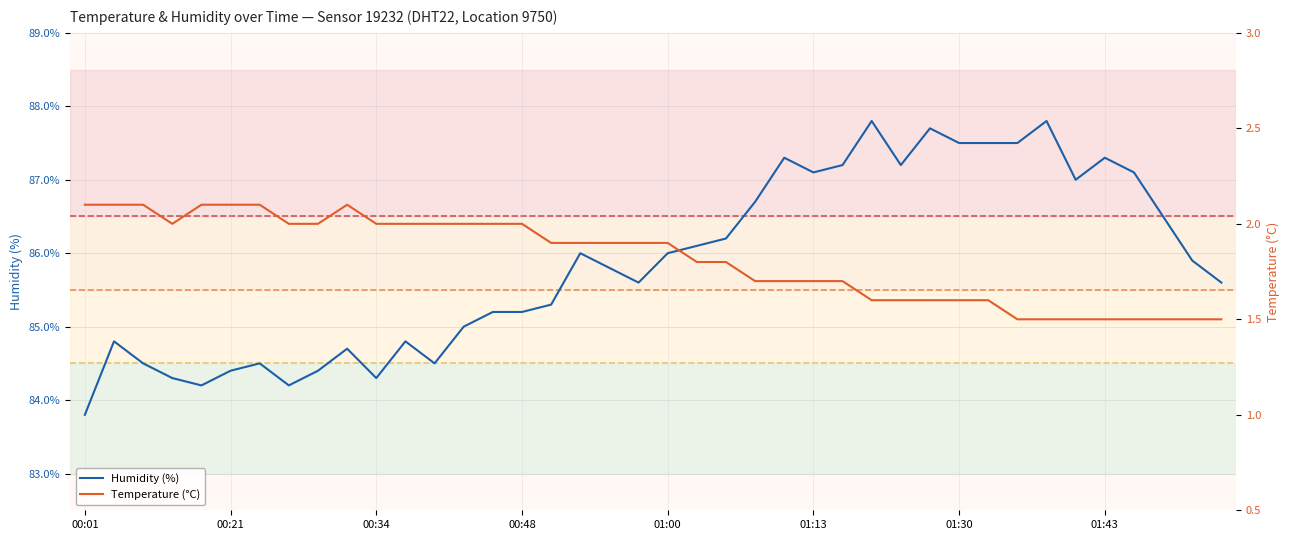

What is the difference between the highest and lowest values at 39?

84.1